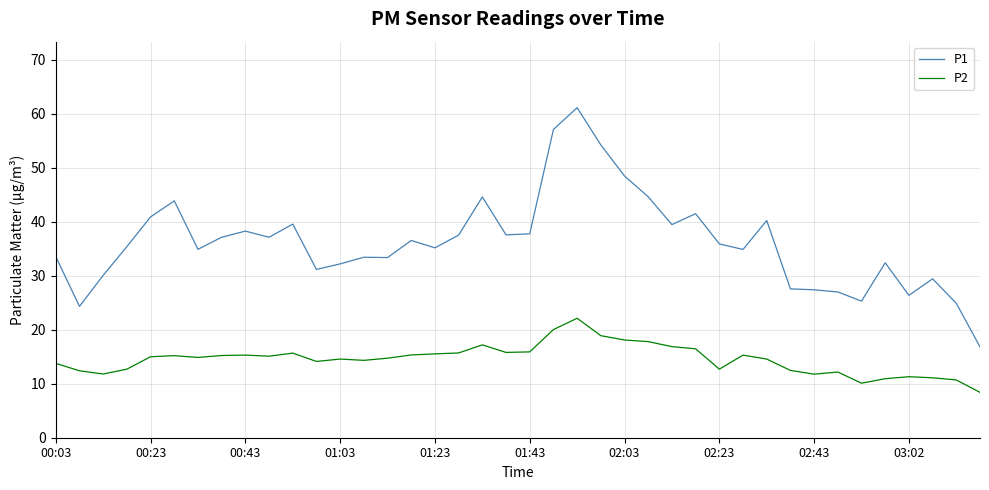

Rank the series by their maximum value, from highest to lowest.

P1, P2